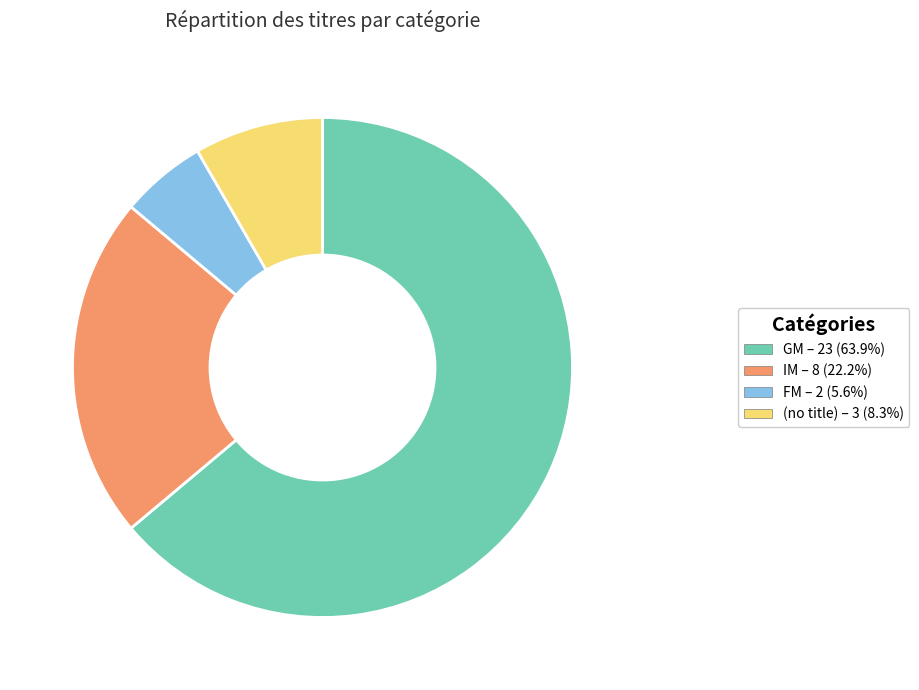

Is there a majority slice in this chart?

Yes